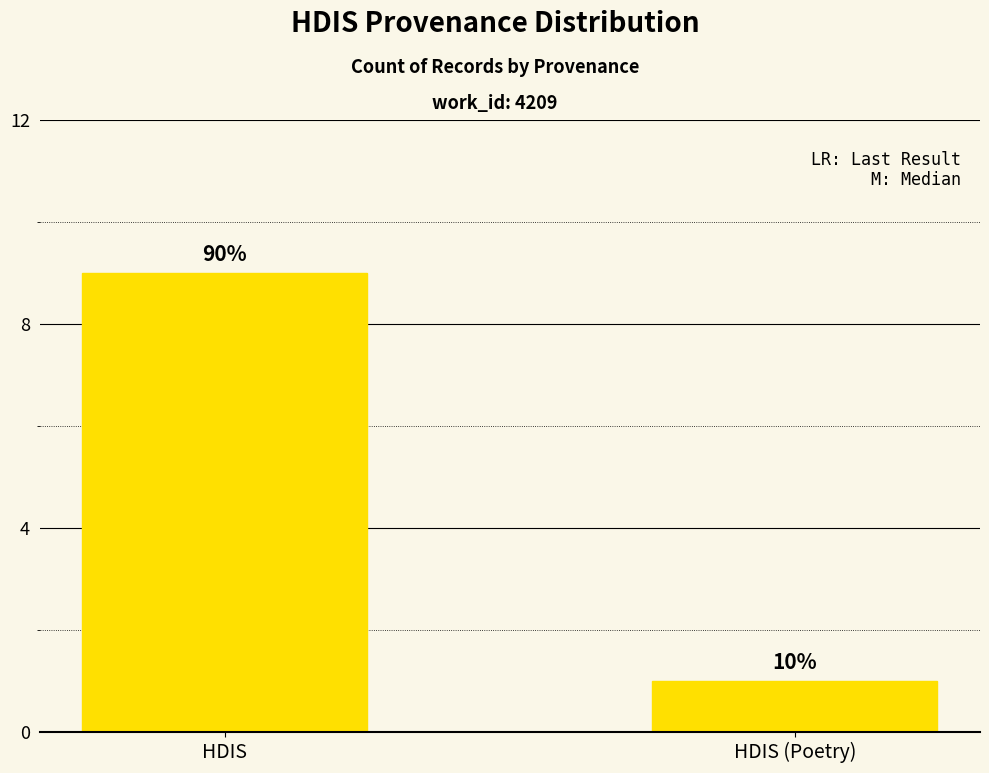

How many bars are there in total?

2